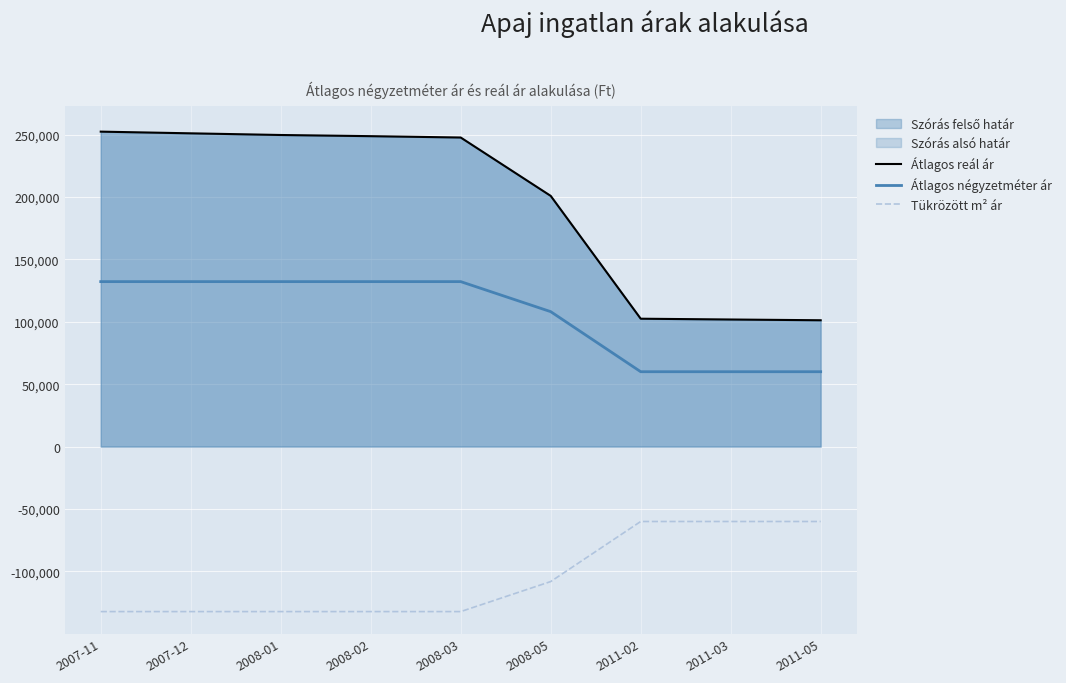

How many lines are shown in the chart?

3